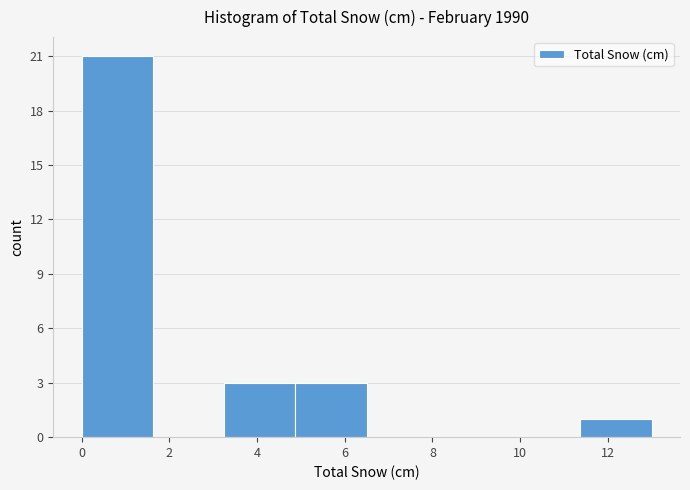

Over which range of the x-axis is the bar tallest?

0.0 to 1.6